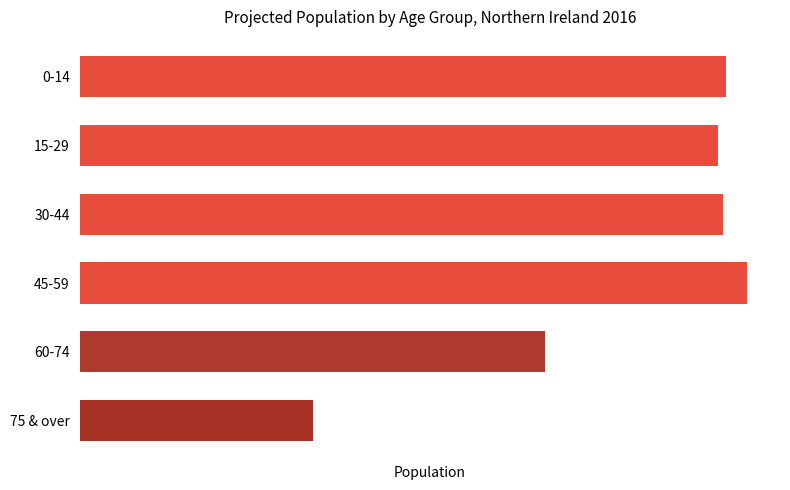

Does the chart contain any negative values?

No